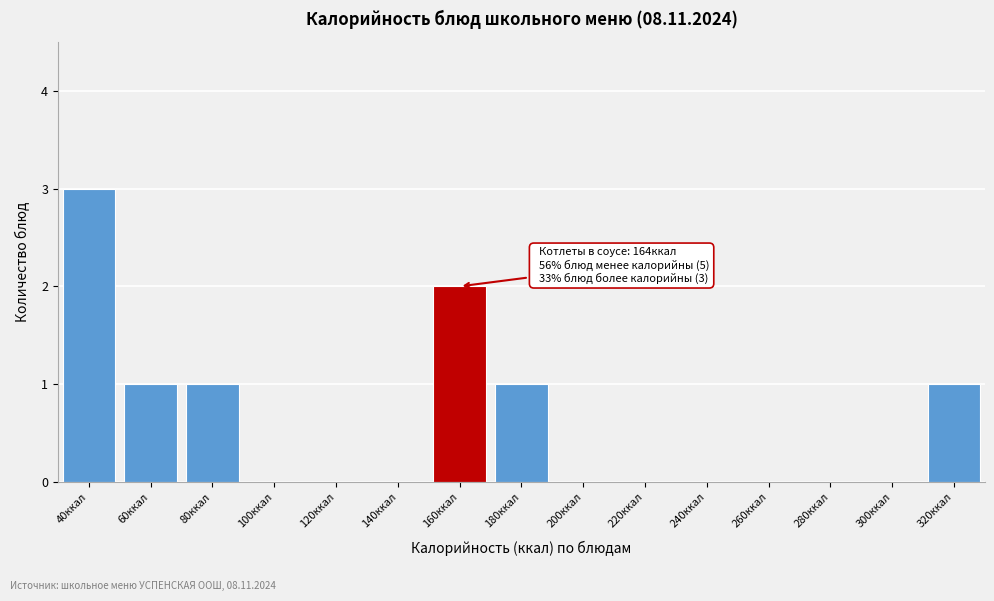

Reading left to right, transcribe all the data shown in this chart.

40ккал=3	60ккал=1	80ккал=1	100ккал=0	120ккал=0	140ккал=0	160ккал=2	180ккал=1	200ккал=0	220ккал=0	240ккал=0	260ккал=0	280ккал=0	300ккал=0	320ккал=1